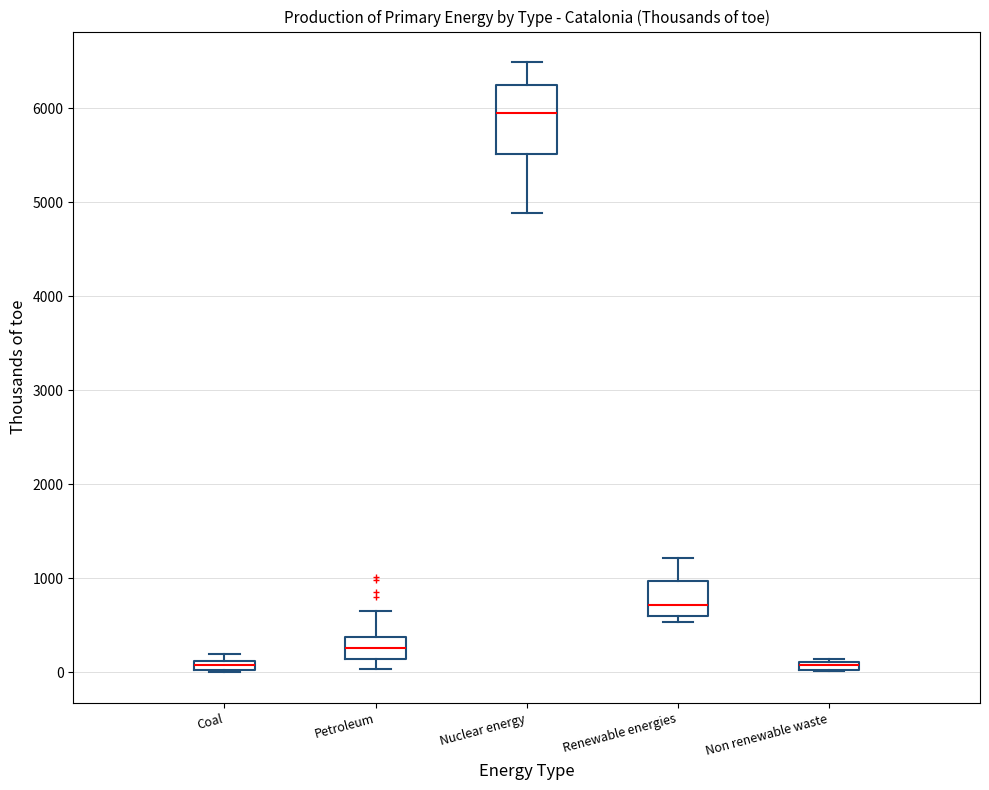

Where is the upper edge of the box for Non renewable waste on the y-axis? The values are not printed on the chart, so give them approximately, as read against the axis.

100